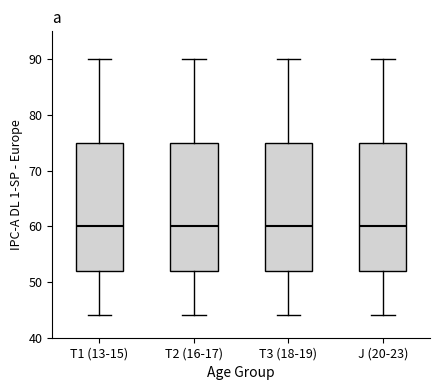

Reading left to right, read every box against the y-axis: the position of its median line, the range the box covers, and the ends of its whiskers. The values are not printed on the chart, so give them approximately, as read against the axis.

T1 (13-15): median 60, box 52 to 75, whiskers 44 to 90
T2 (16-17): median 60, box 52 to 75, whiskers 44 to 90
T3 (18-19): median 60, box 52 to 75, whiskers 44 to 90
J (20-23): median 60, box 52 to 75, whiskers 44 to 90